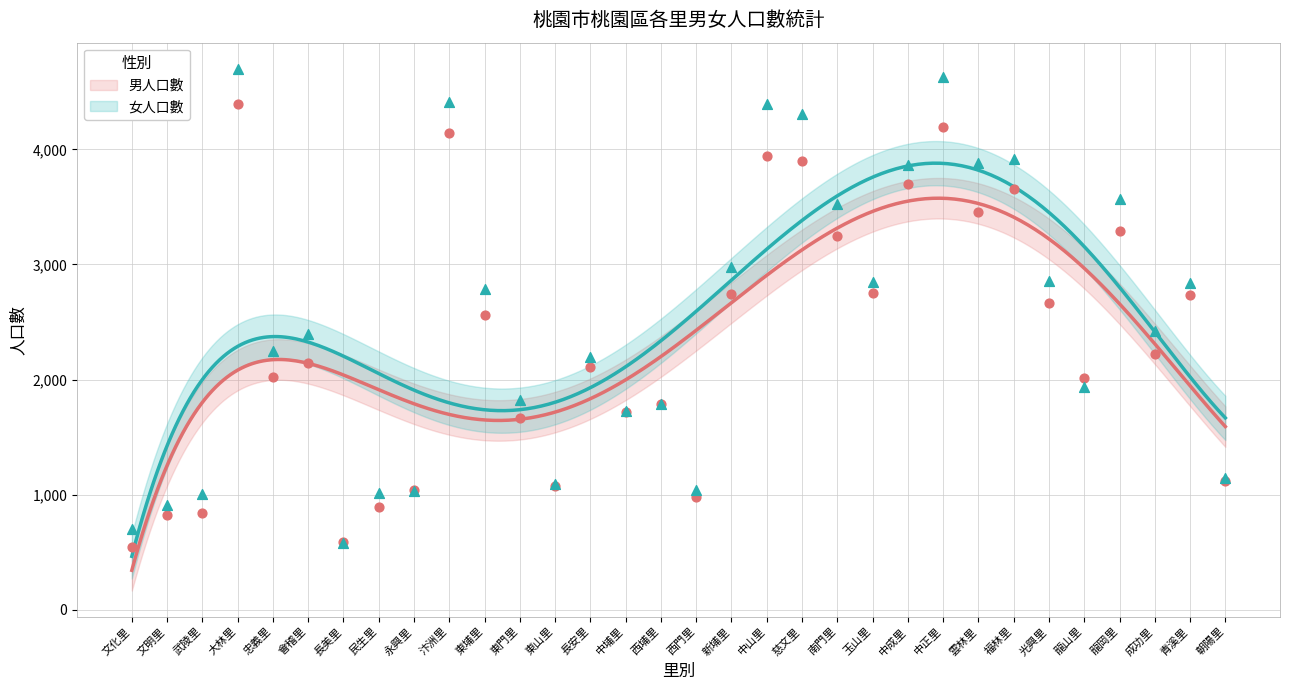

At which category is the sum across all series the highest?

大林里